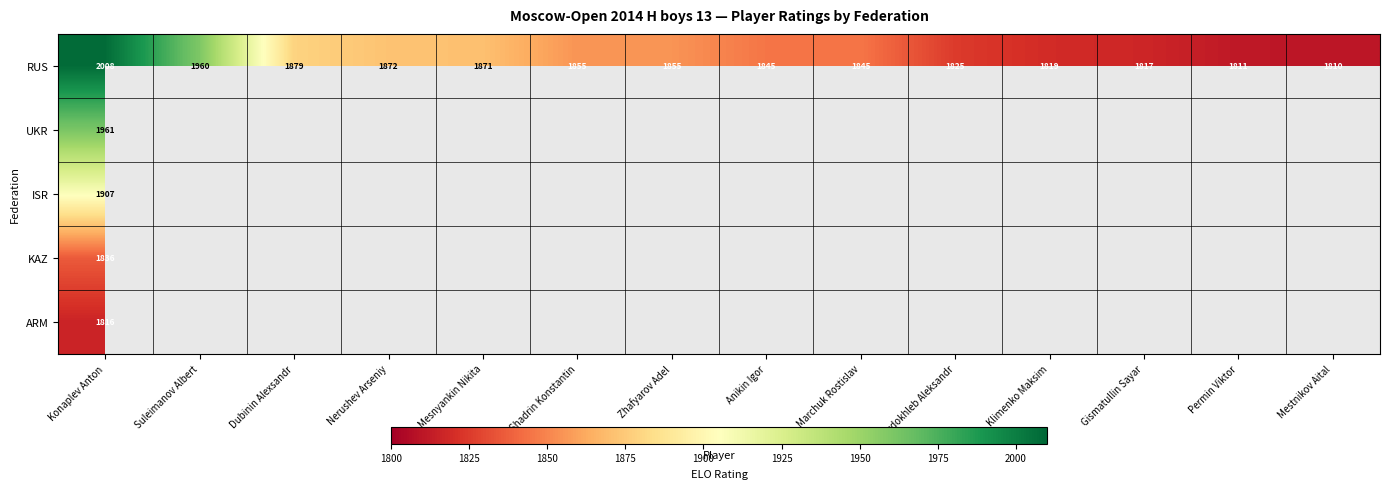

At which label does RUS reach its minimum?

Mestnikov Aital